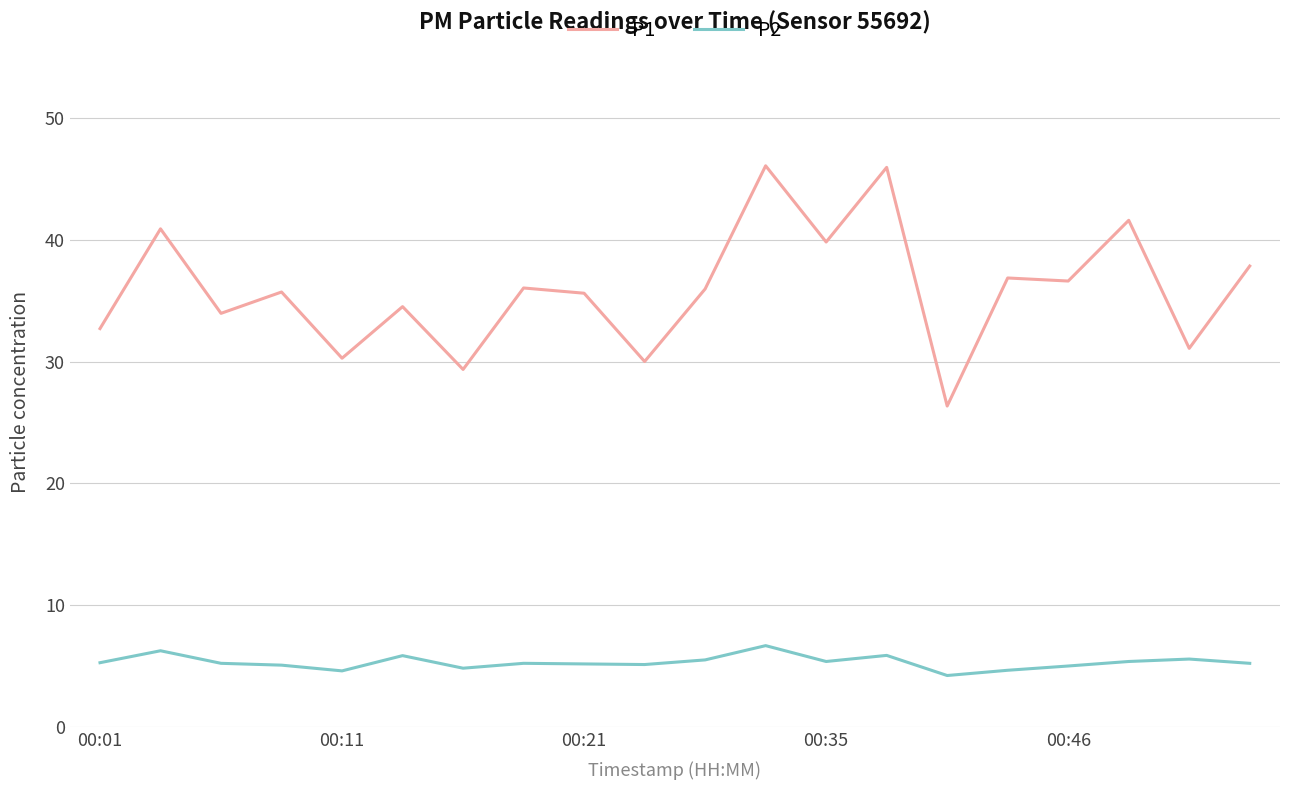

What is the difference between the maximum and minimum values in the P1 series?

19.7